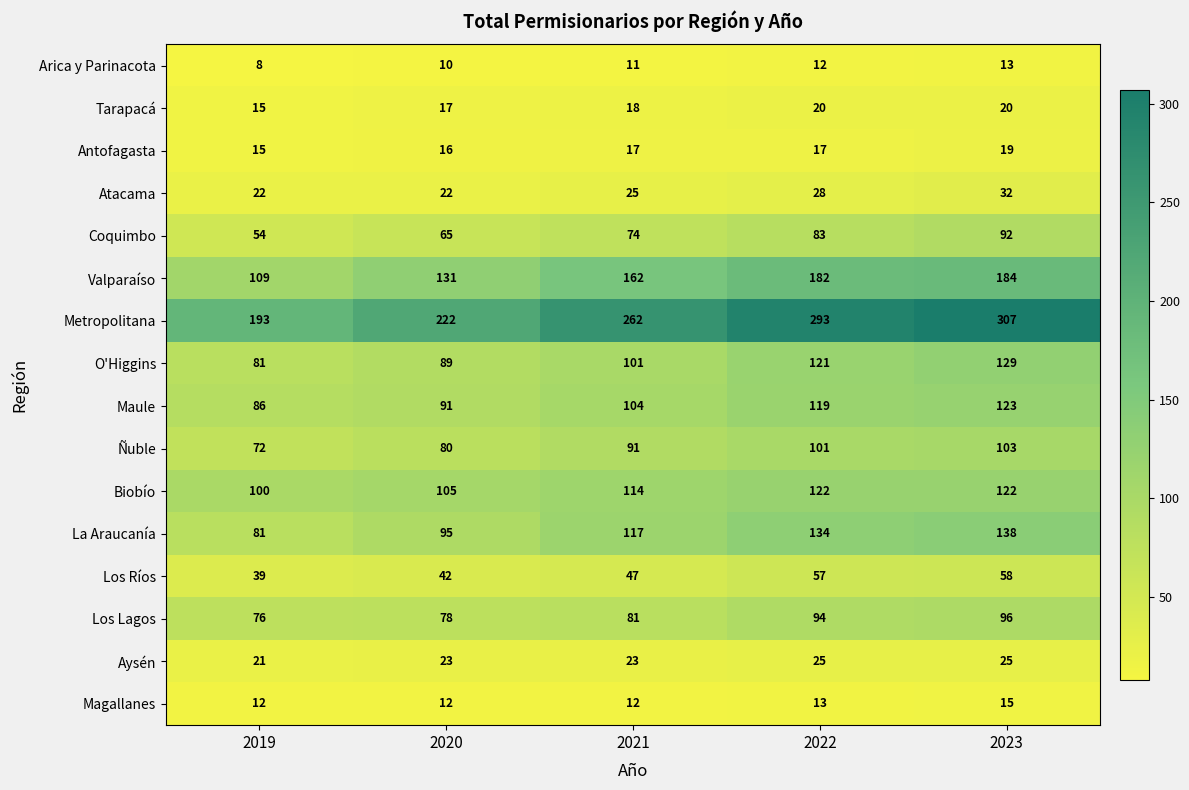

Which series has the largest range (max minus min)?

Metropolitana